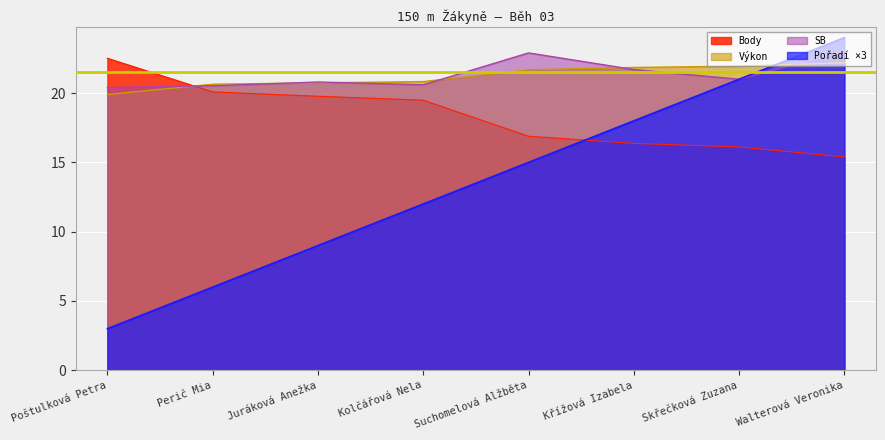

True or false: Výkon and Body intersect in this chart.

True